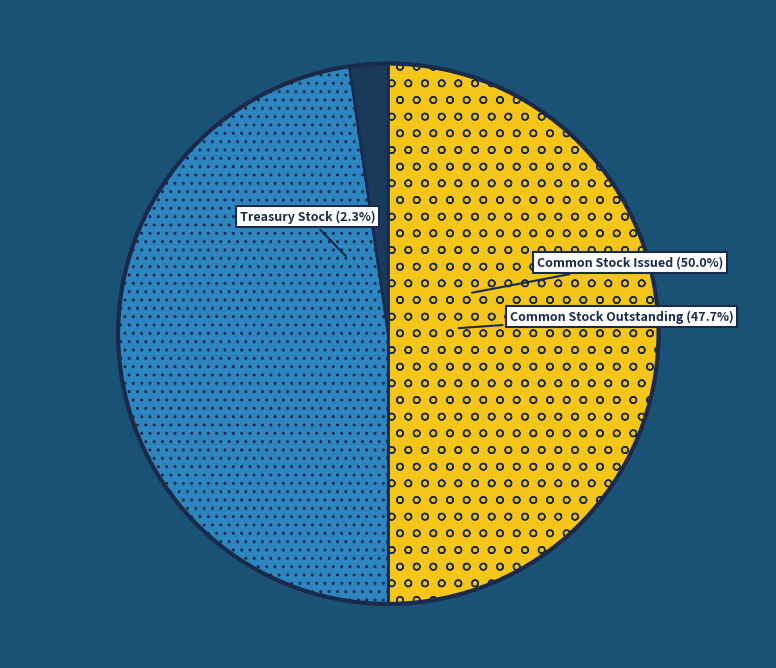

Does any single category account for the majority?

No